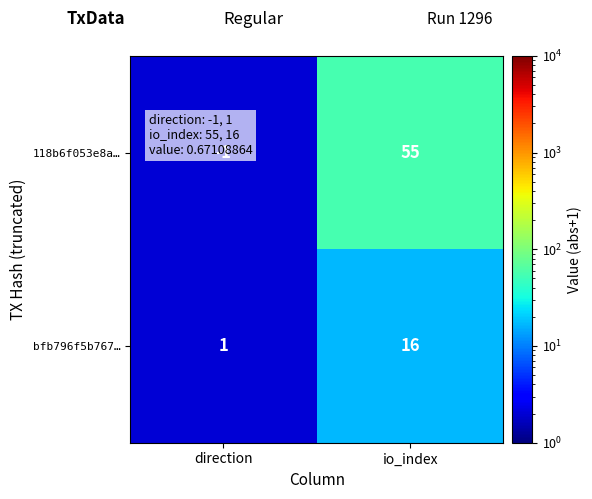

What is the difference between the 118b6f053e8a… values at io_index and direction?

56